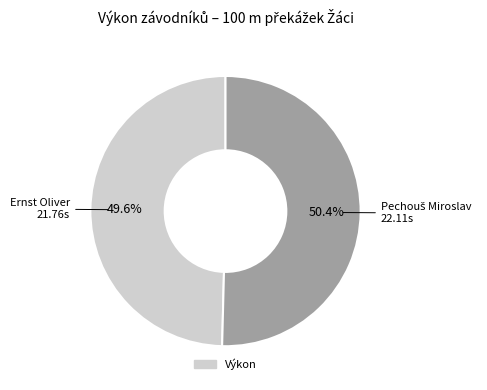

Is there any slice that represents more than half of the pie?

Yes